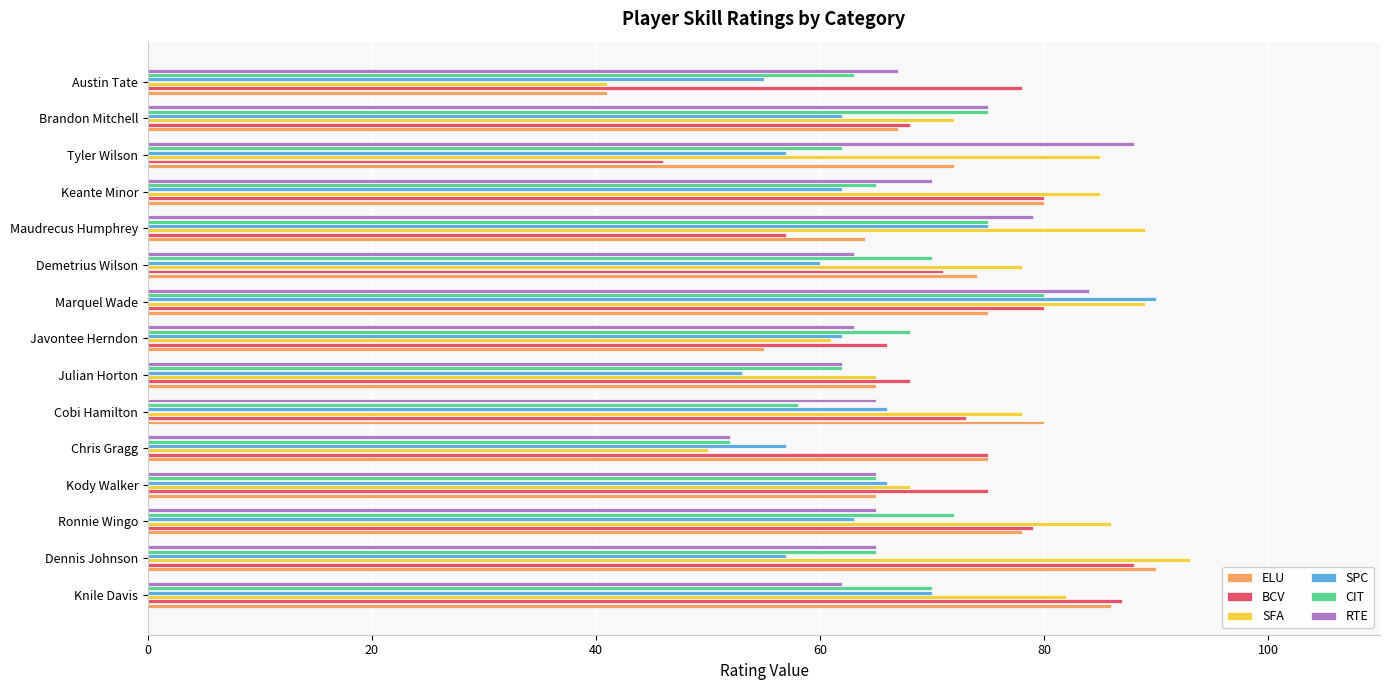

Which series has the largest total across all categories?

SFA